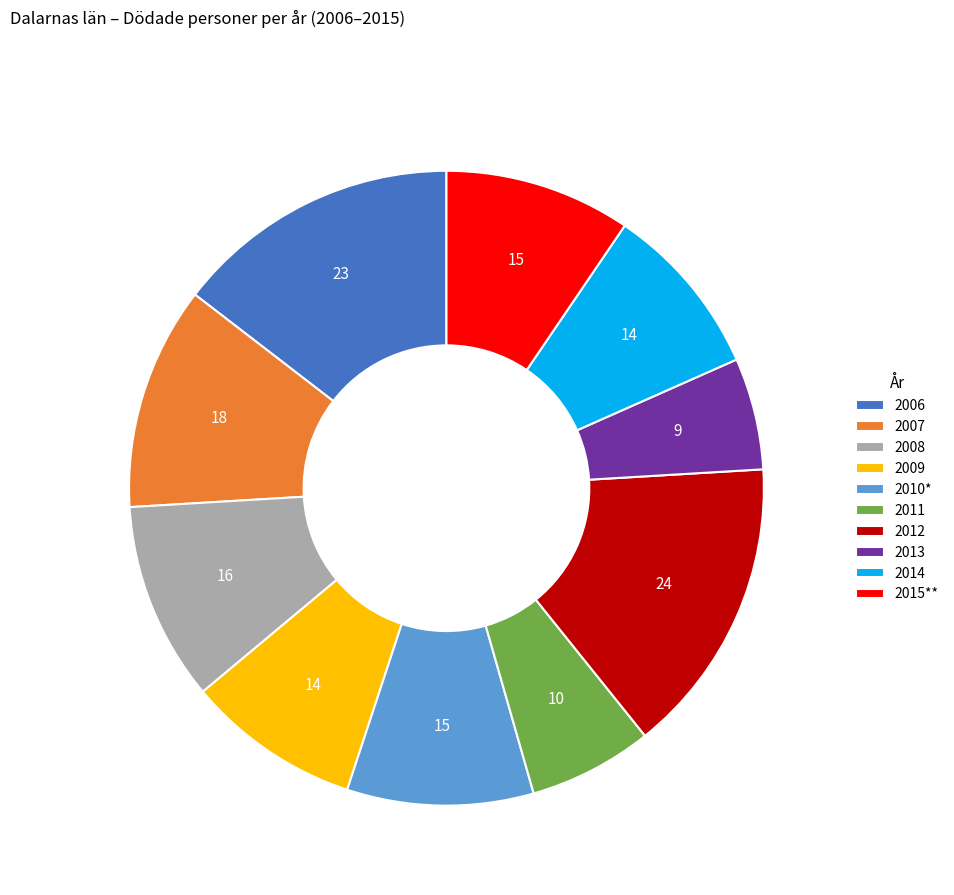

What is the largest slice in the pie chart?

2012